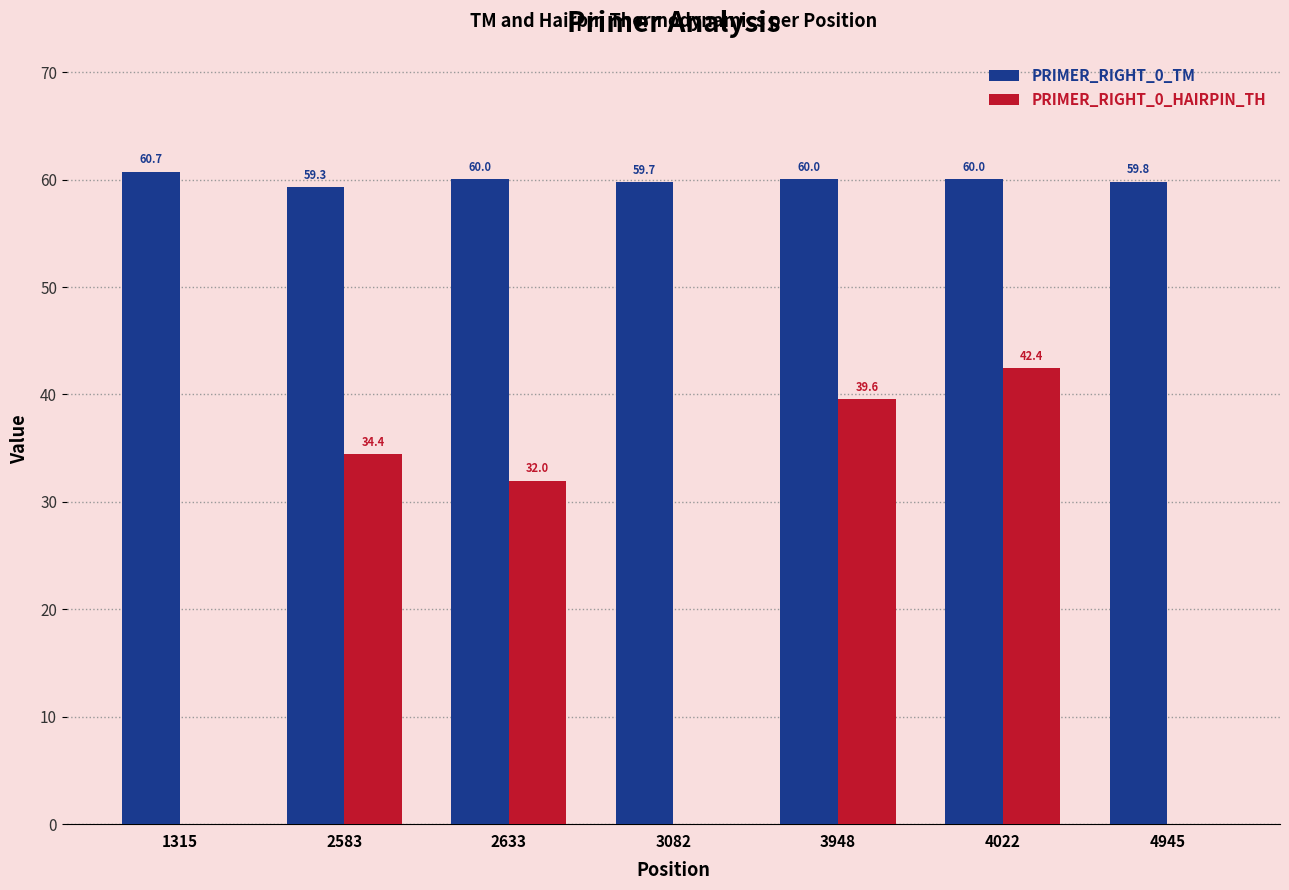

Which series has the widest spread of values?

PRIMER_RIGHT_0_HAIRPIN_TH